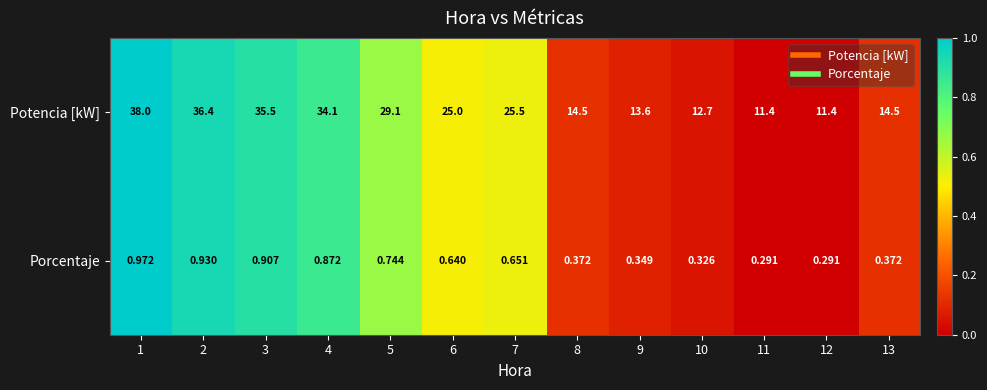

Which series has the widest spread of values?

Potencia [kW]